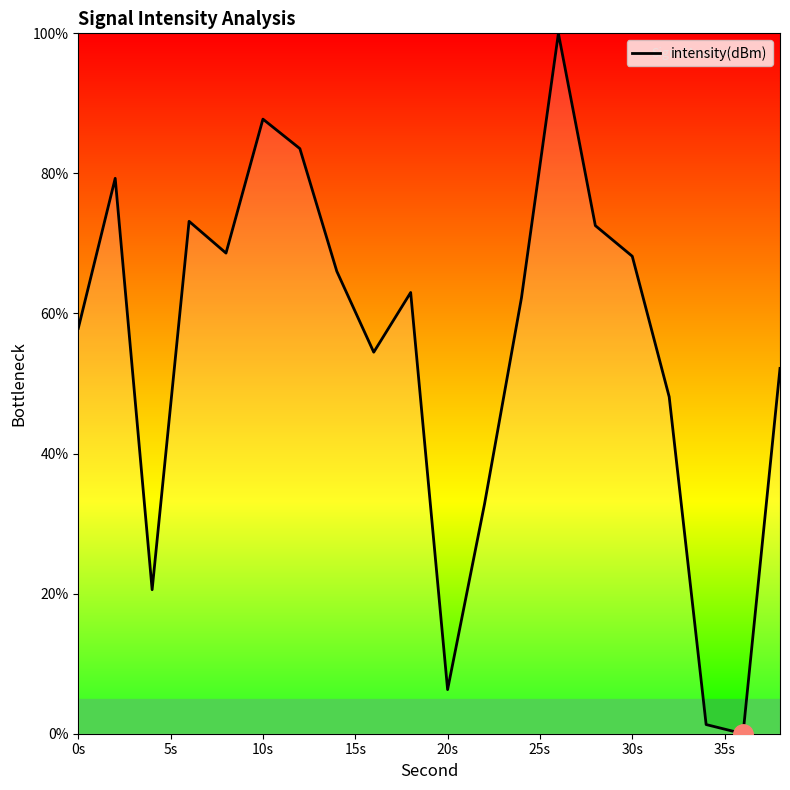

What is the maximum value shown in the chart?

100.0